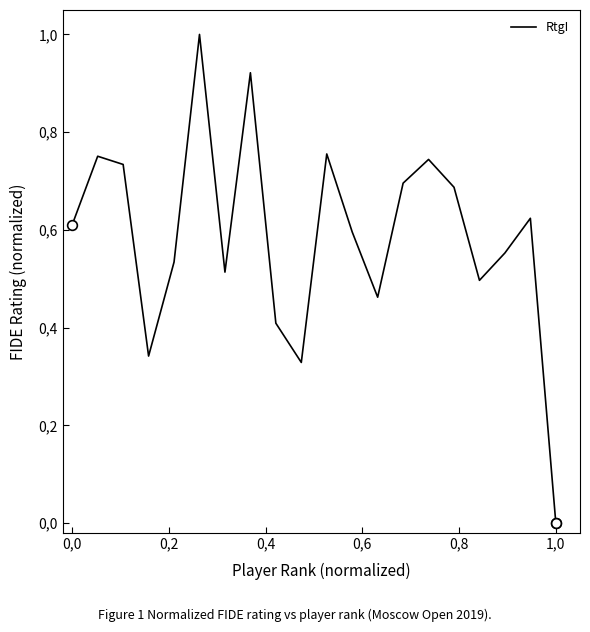

What is the average value?

0.6